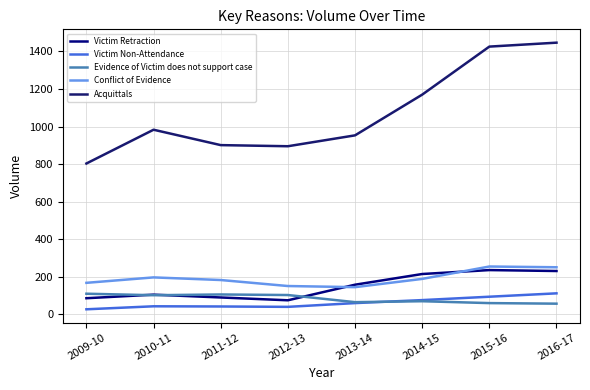

In Acquittals, how many points are higher than both neighbors (excluding endpoints)?

1